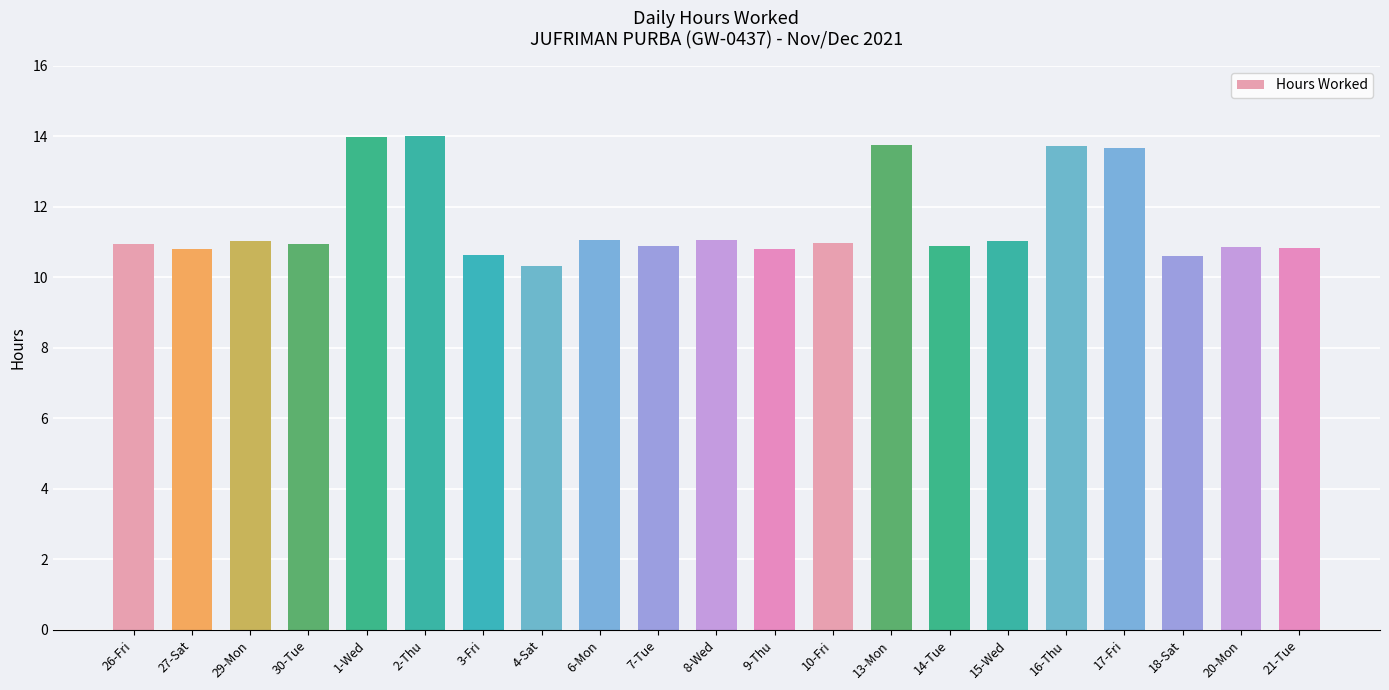

What is the sum of all values?

242.8